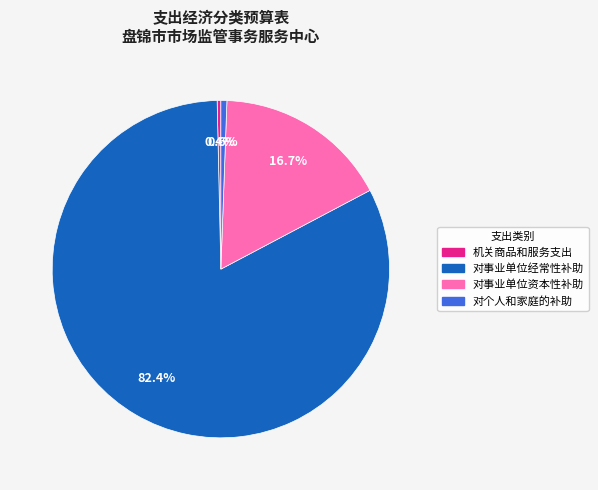

To the nearest percent, what is the combined percentage of 对个人和家庭的补助 and 对事业单位资本性补助?

17%